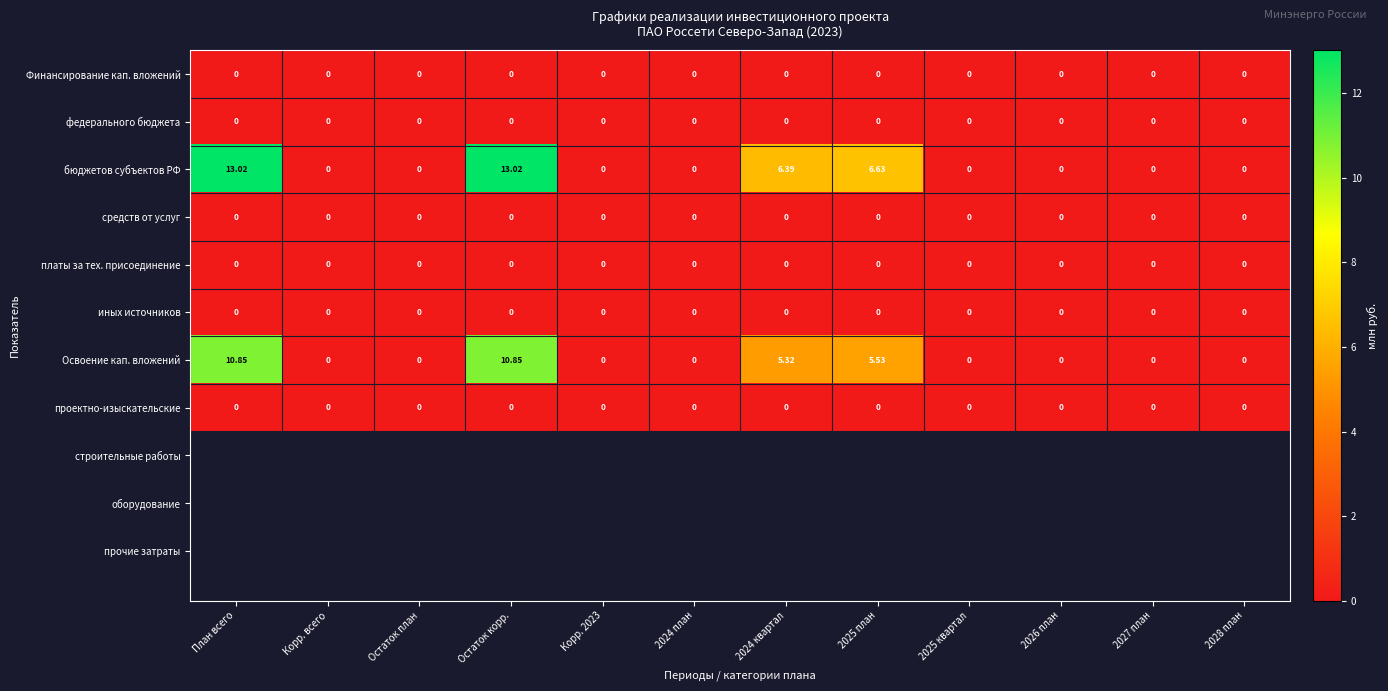

Which series changed the most between Остаток корр. and 2025 квартал?

бюджетов субъектов РФ